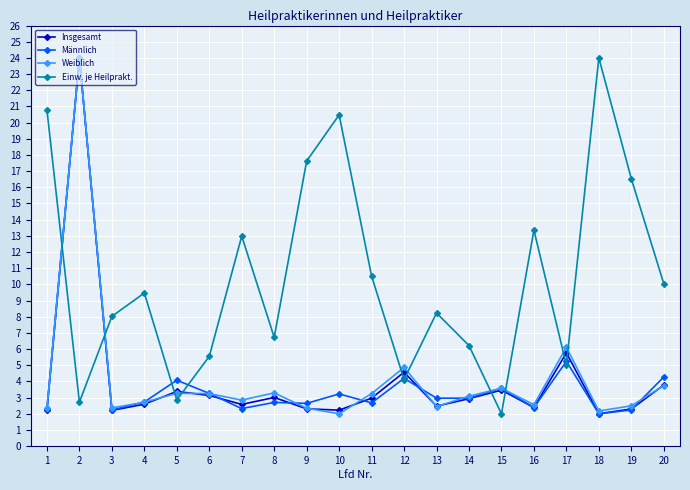

Between 6 and 17, which series saw the biggest shift?

Weiblich